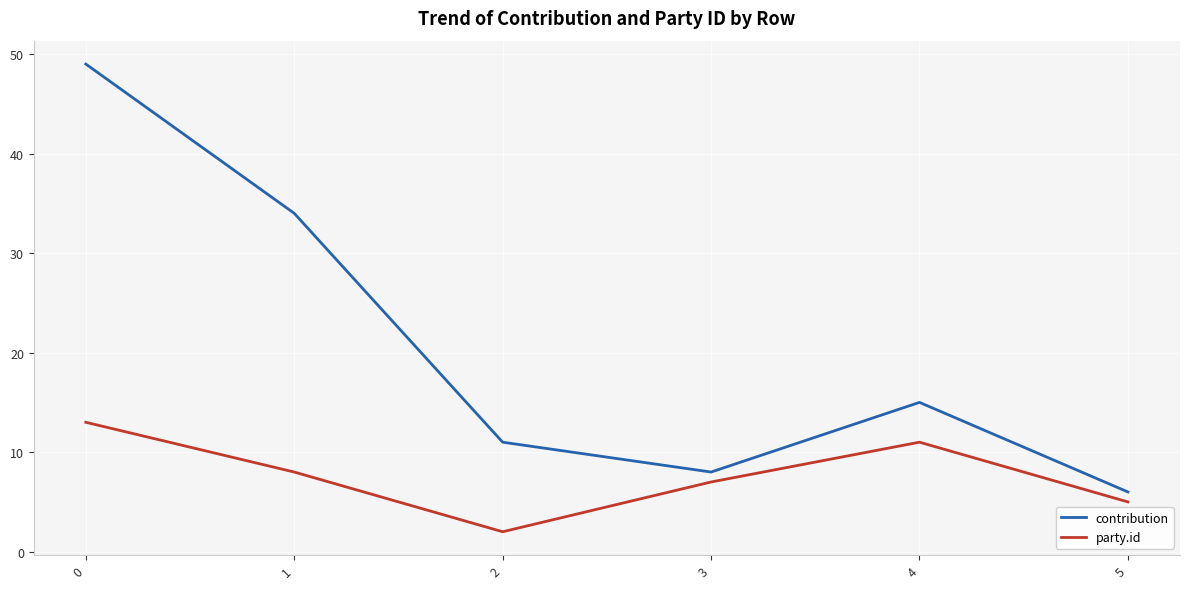

What is the difference between the maximum and second lowest values in the contribution series?

41